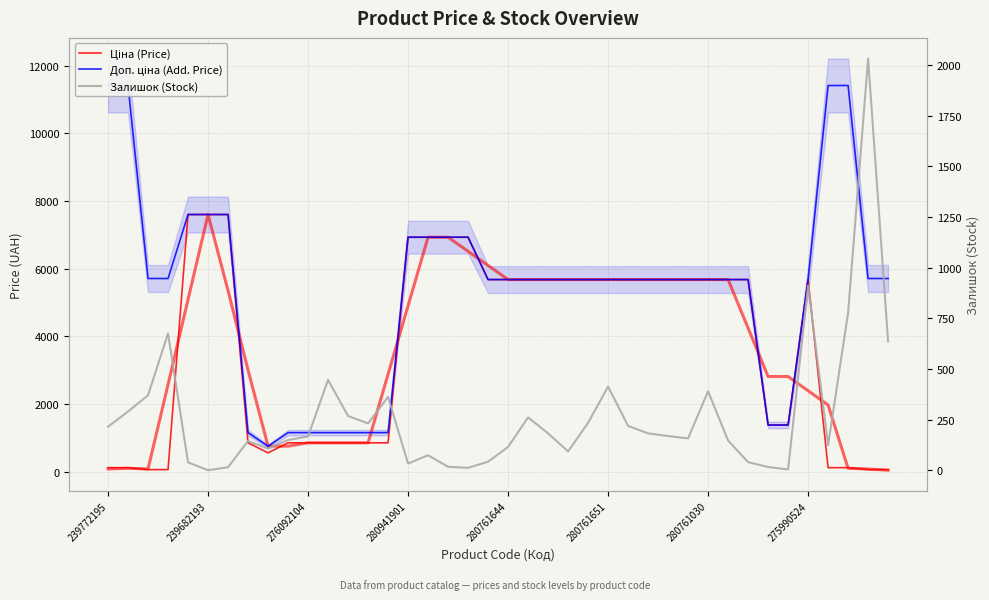

What are all the series names shown in the legend?

Ціна (Price), Доп. ціна (Add. Price), Залишок (Stock)